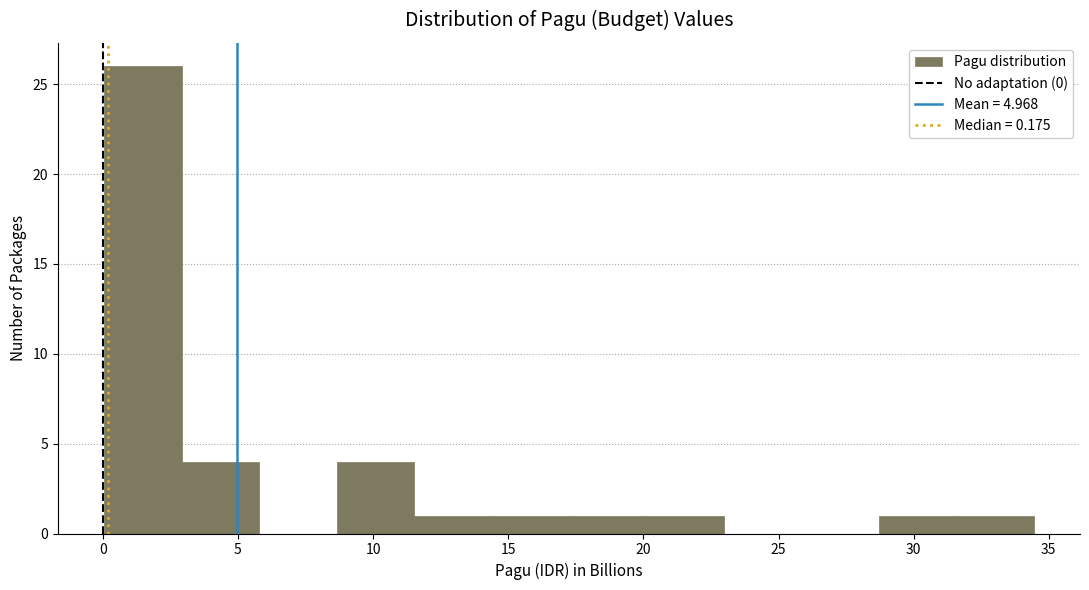

Reading left to right, transcribe this chart: for each bar, give the range it covers on the x-axis and its height. Neither the bar edges nor the heights are printed on the chart, so give them approximately, as read against the axes.

0.0 to 3.0: 26
3.0 to 6.0: 4
6.0 to 8.5: 0
8.5 to 11.5: 4
11.5 to 14.5: 1
14.5 to 17.0: 1
17.0 to 20.0: 1
20.0 to 23.0: 1
23.0 to 26.0: 0
26.0 to 28.5: 0
28.5 to 31.5: 1
31.5 to 34.5: 1